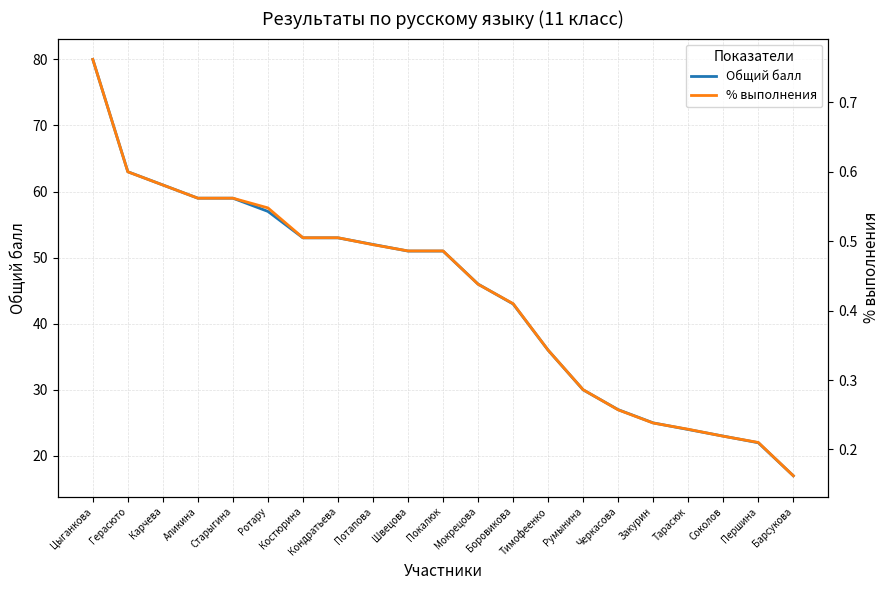

What is the total value across all series at Мокрецова?

46.4